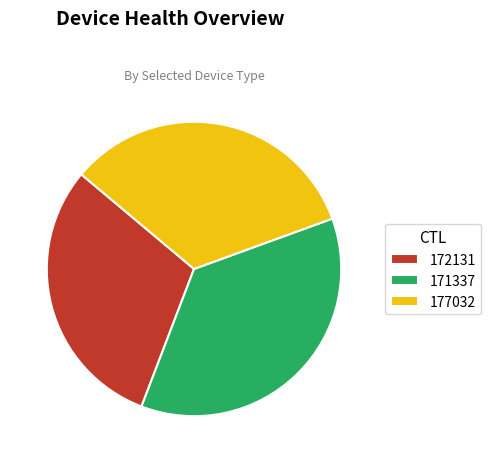

Do 172131 and 171337 together represent more than half of the pie?

Yes